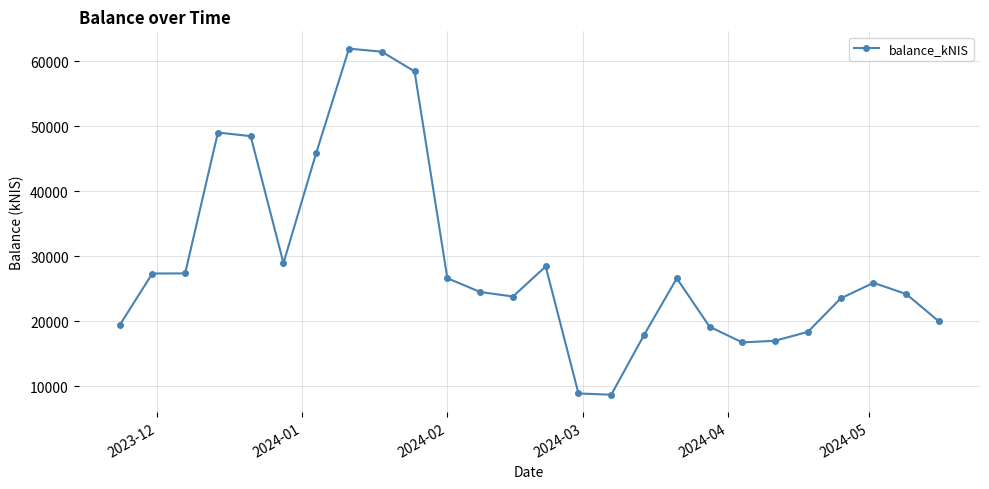

What is the value of the 13th point from the left?

23799.7